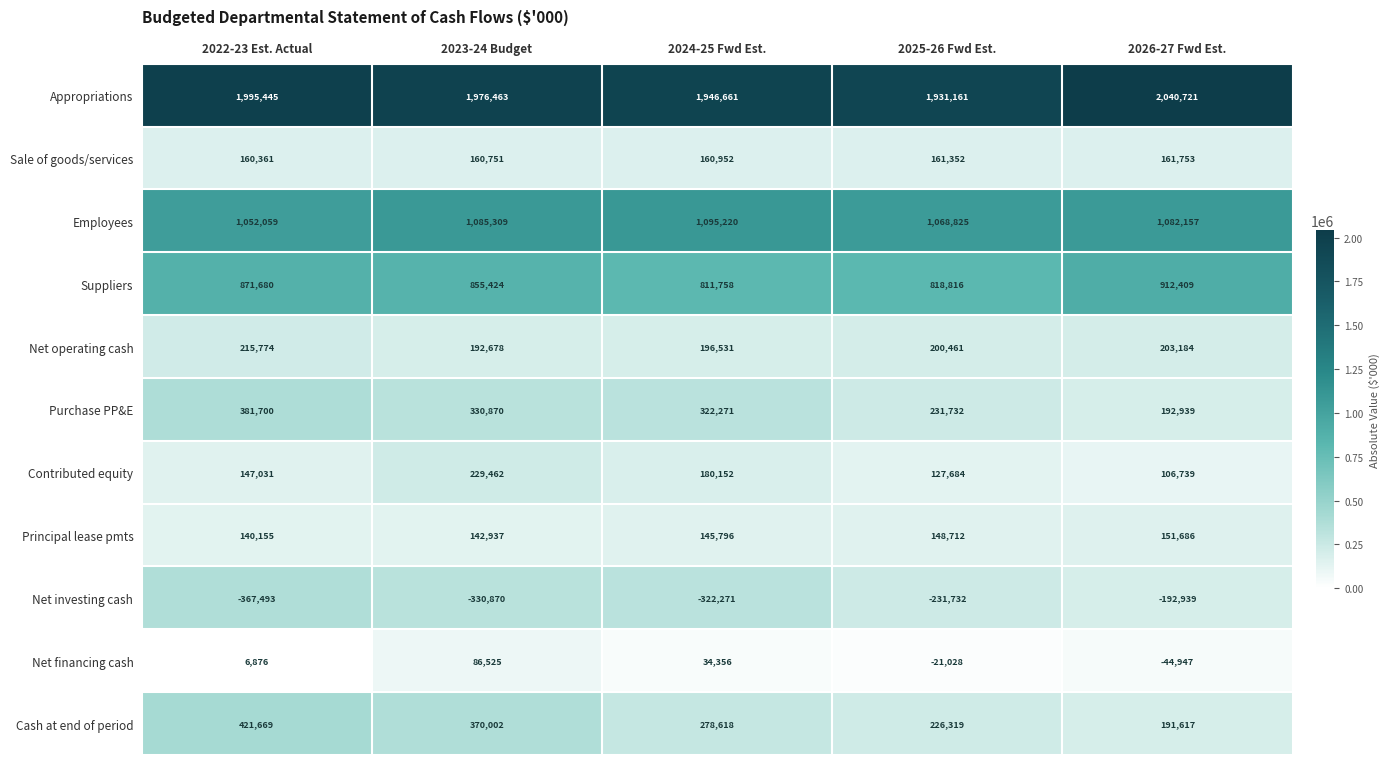

At which category does the chart reach its peak across all series?

2026-27 Fwd Est.